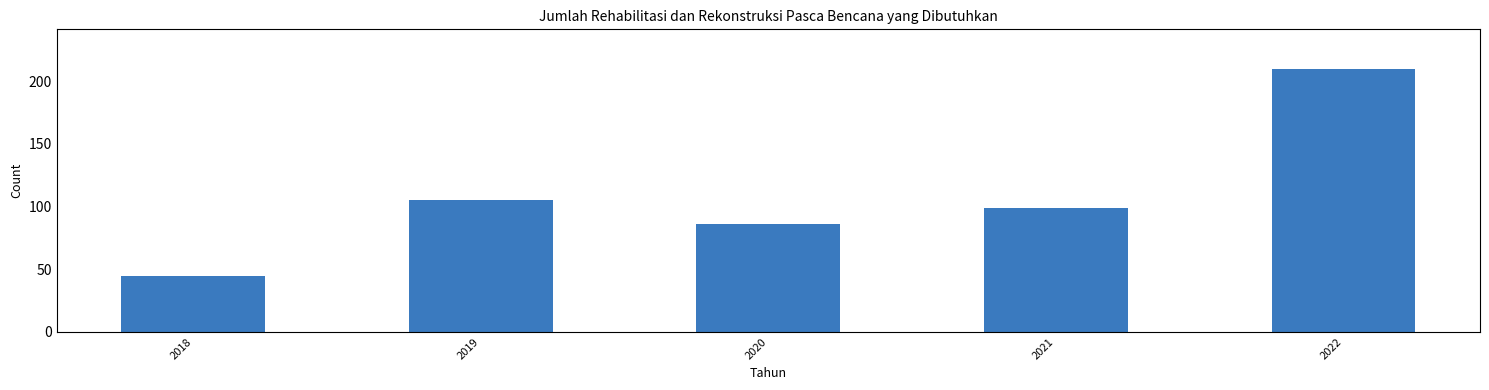

Reading left to right, list all the values displayed in this chart.

45	105	86	99	210